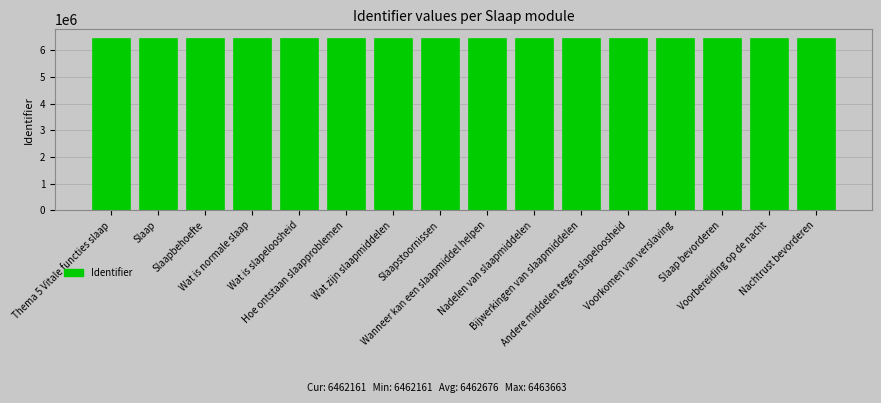

What is the sum of the values at Wat is slapeloosheid and Wat is normale slaap?

12924358